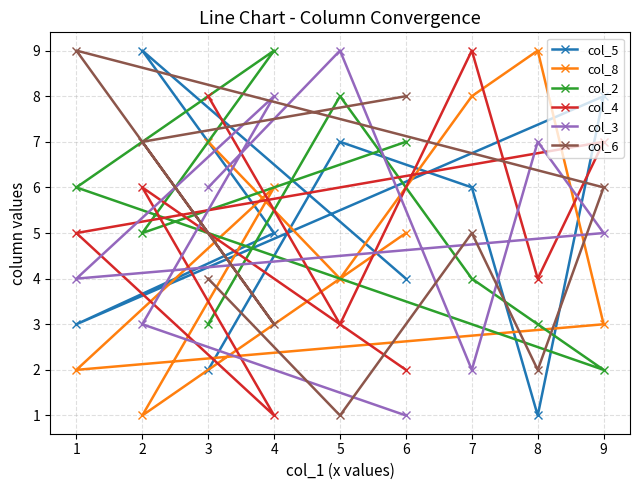

How many data points in col_4 are above 5?

4